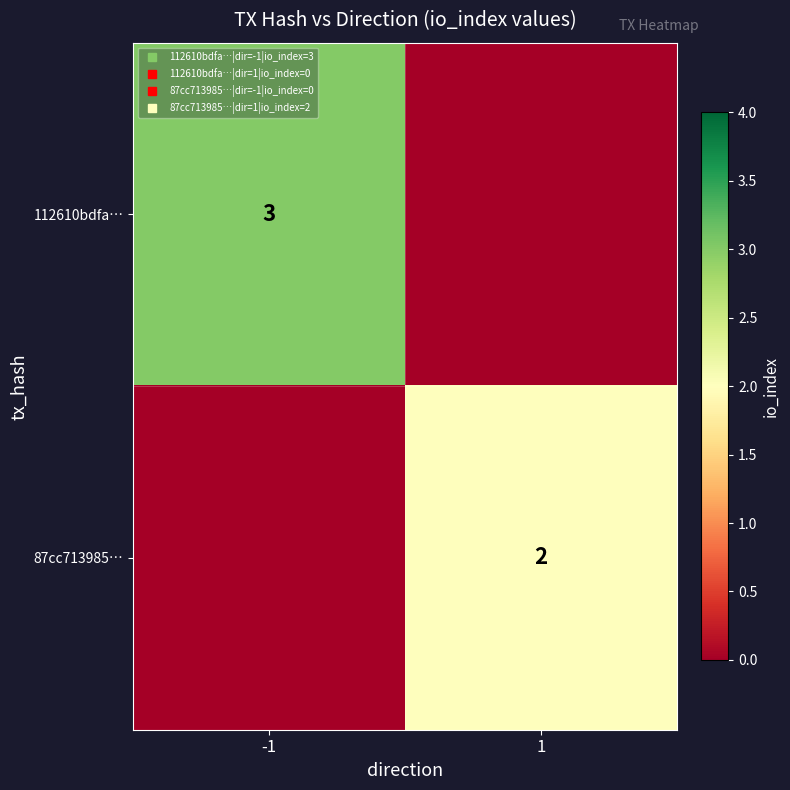

List the series in order of their overall mean, highest first.

112610bdfa…, 87cc713985…